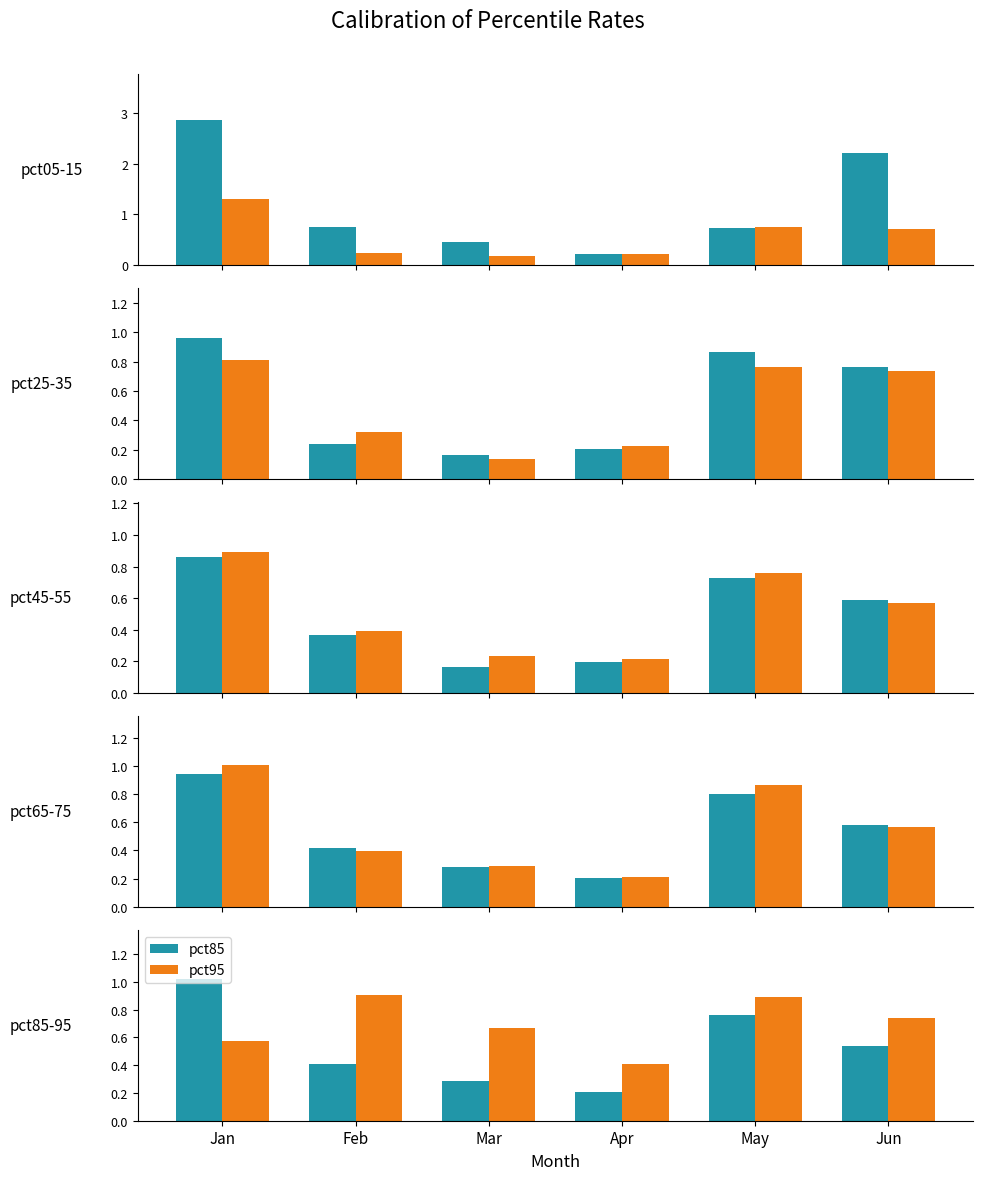

True or false: pct85 has a value of 0.4 at Feb.

True